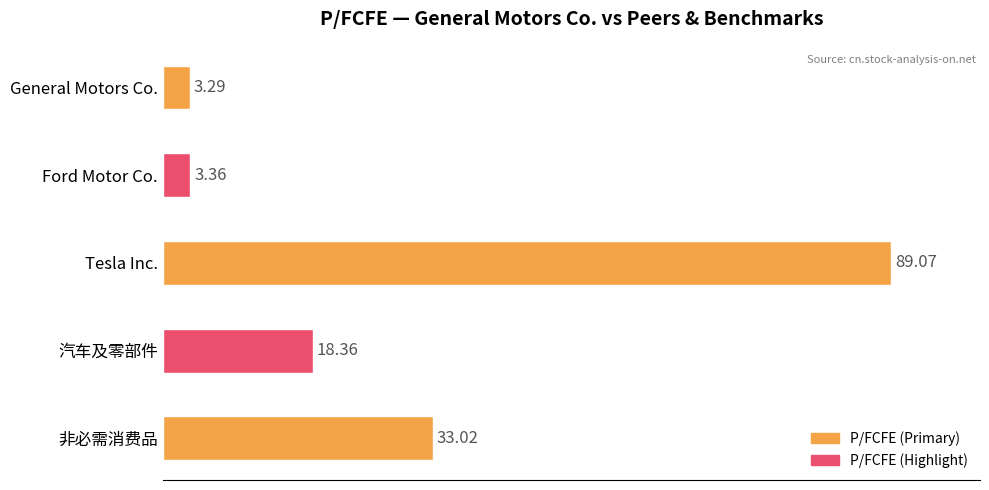

List the labels in order of value, smallest first.

General Motors Co., Ford Motor Co., 汽车及零部件, 非必需消费品, Tesla Inc.